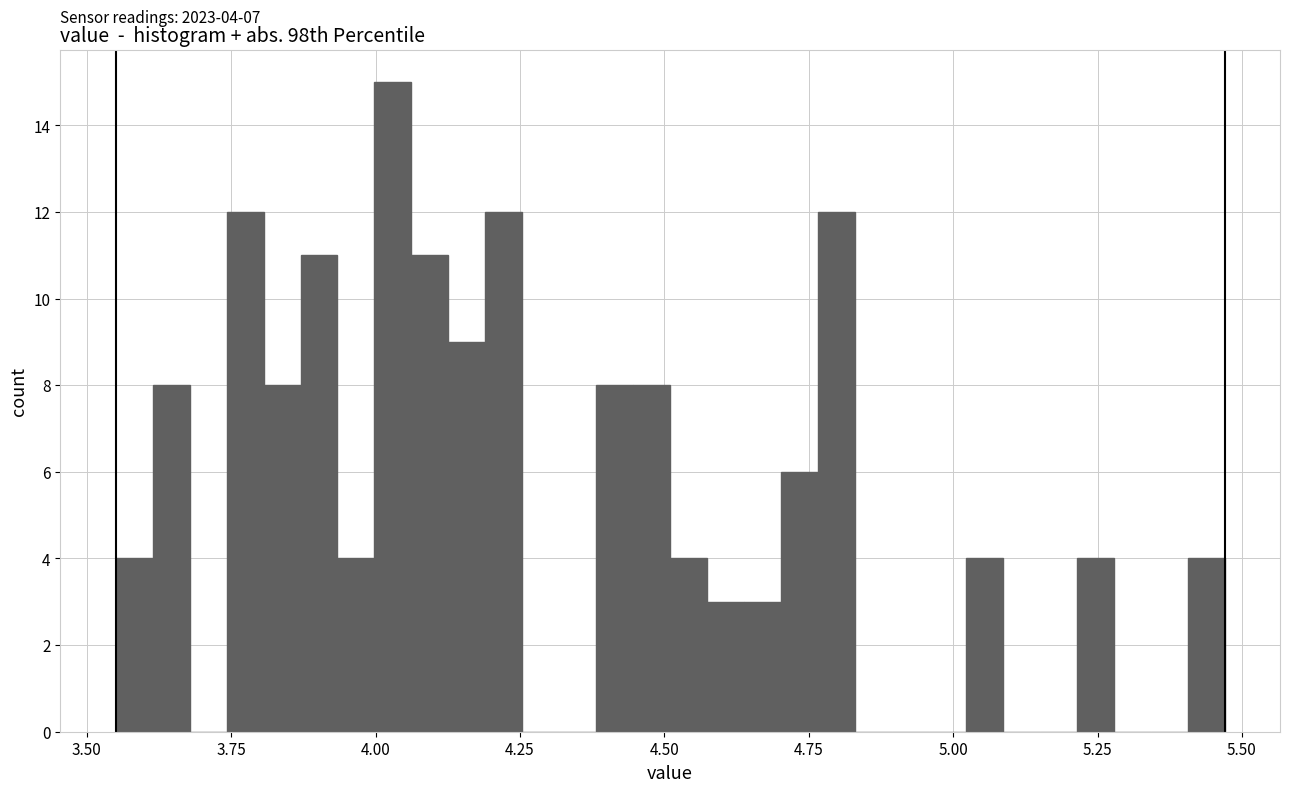

Read against the x-axis, roughly where is the centre of the tallest bar?

4.05